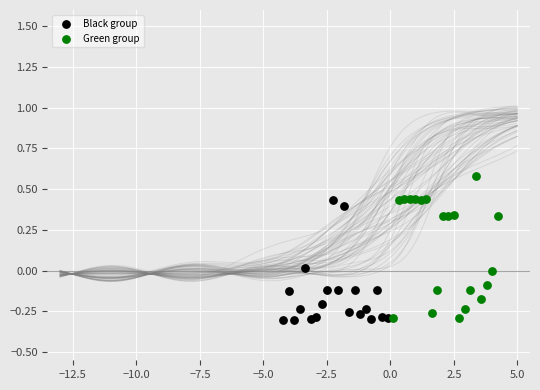

Which series contains the highest Y value?

Green group